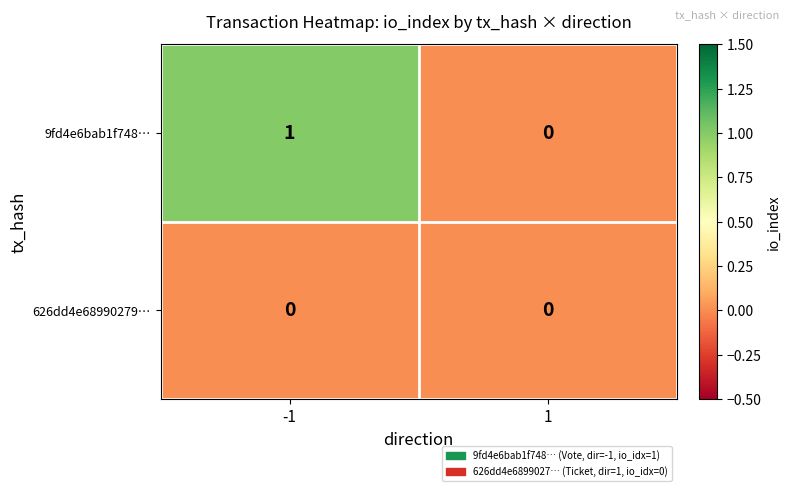

True or false: 626dd4e68990279… has a value of 0 at 1.

True